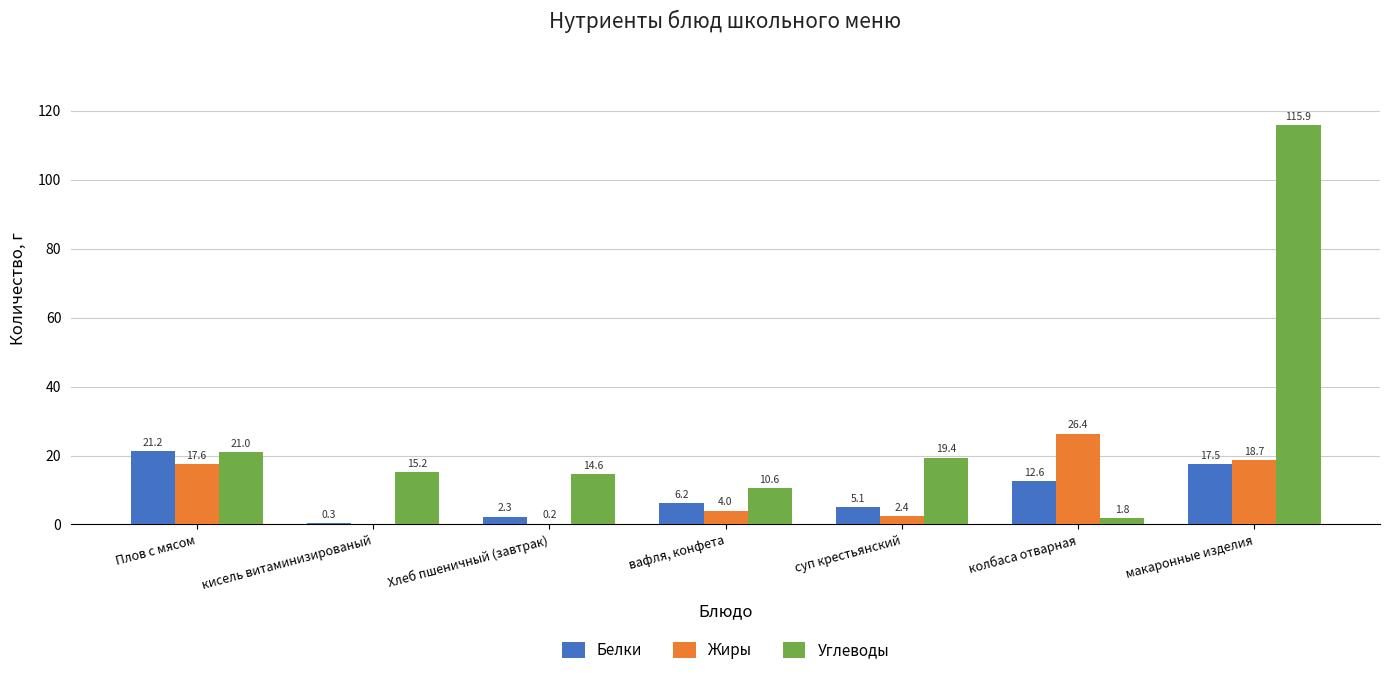

At which label is Жиры closest to 13?

Плов с мясом